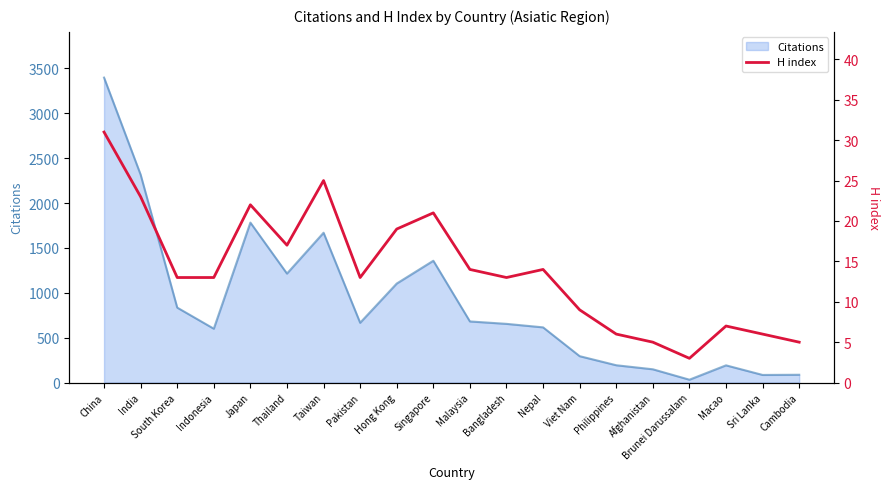

At which label does Citations reach its peak?

China